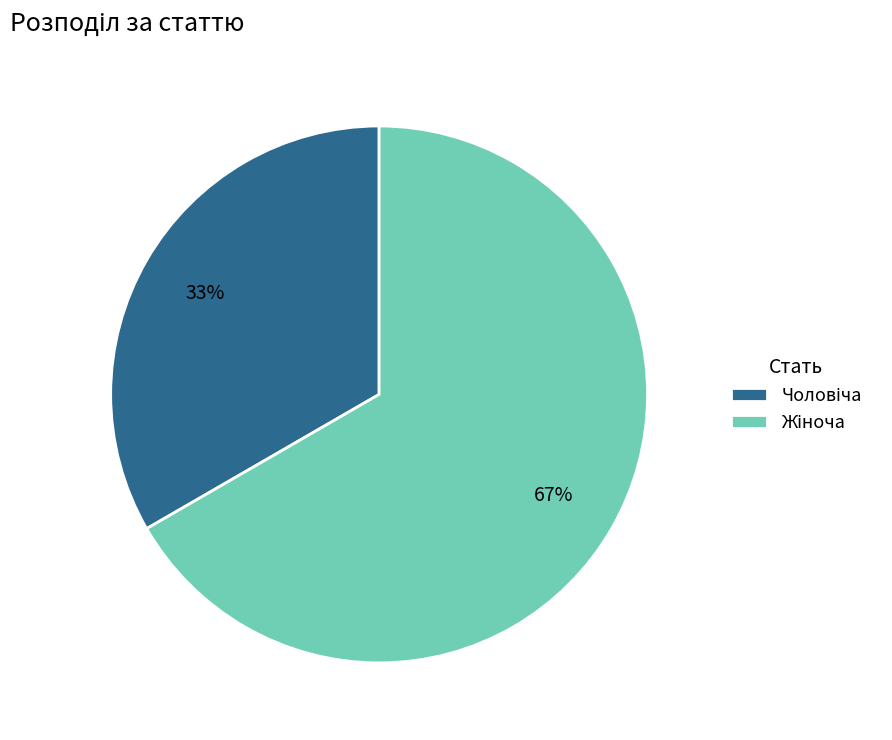

Is there any slice that represents more than half of the pie?

Yes